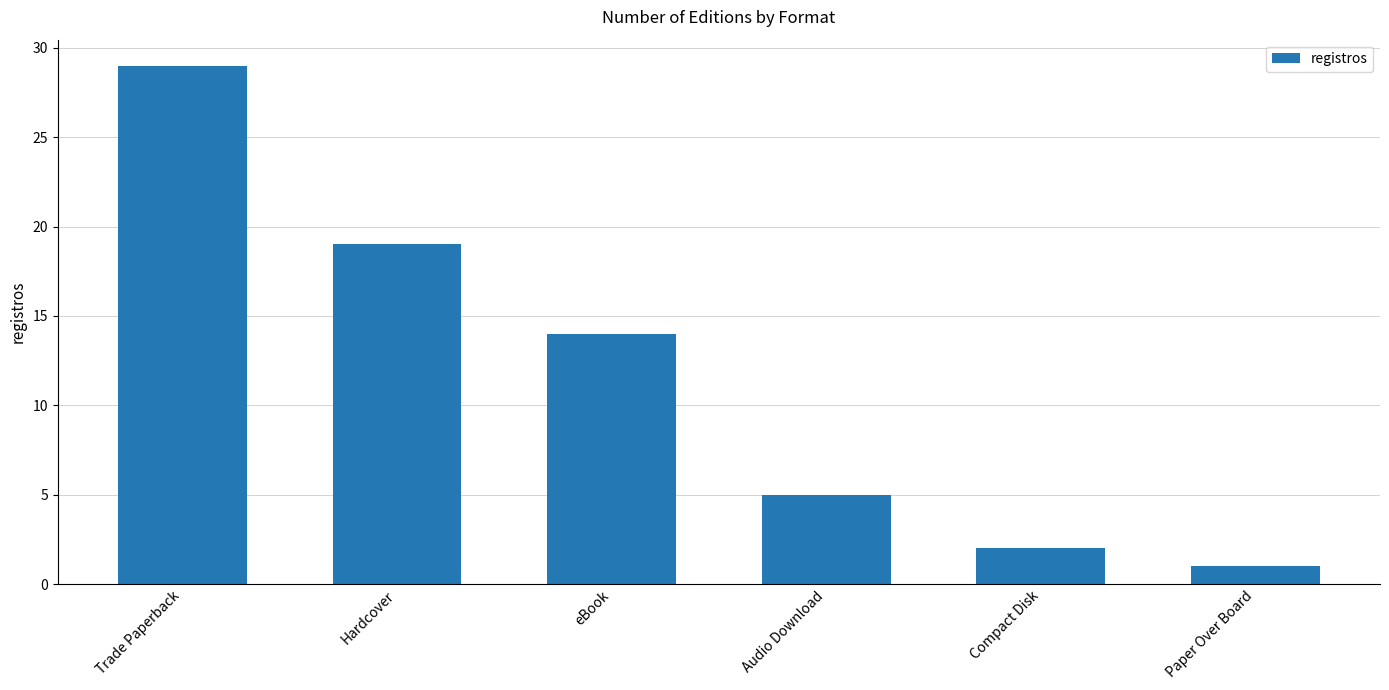

Where is the data nearest to the value 15?

eBook